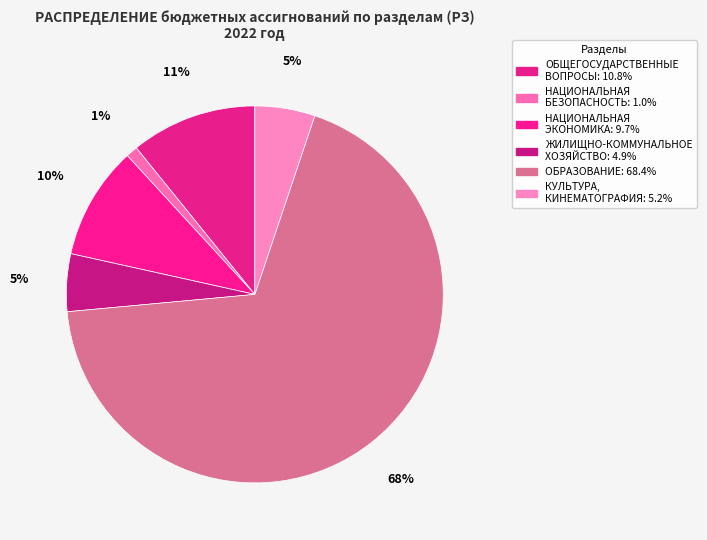

Does any single category account for the majority?

Yes